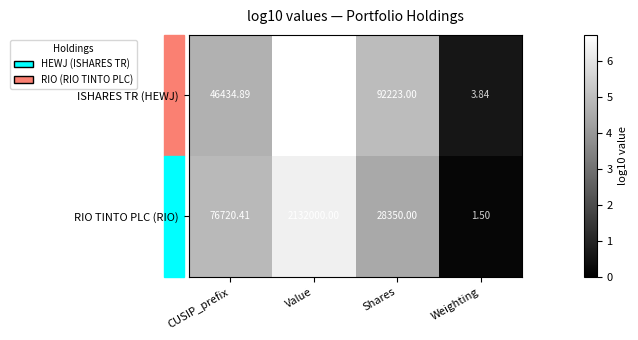

Which series has the widest spread of values?

ISHARES TR (HEWJ)